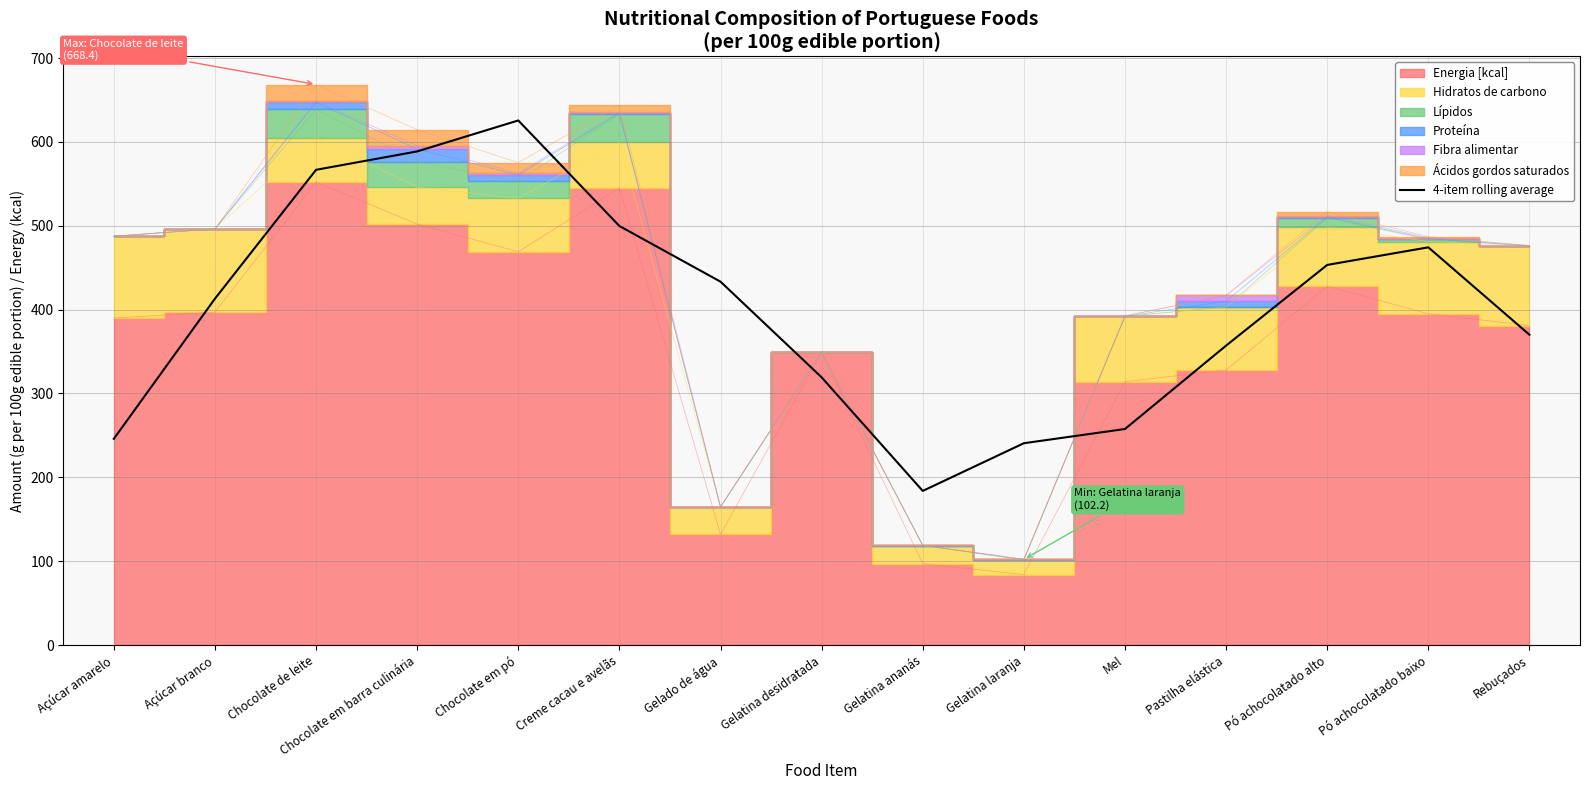

Does the chart have visible grid lines?

Yes